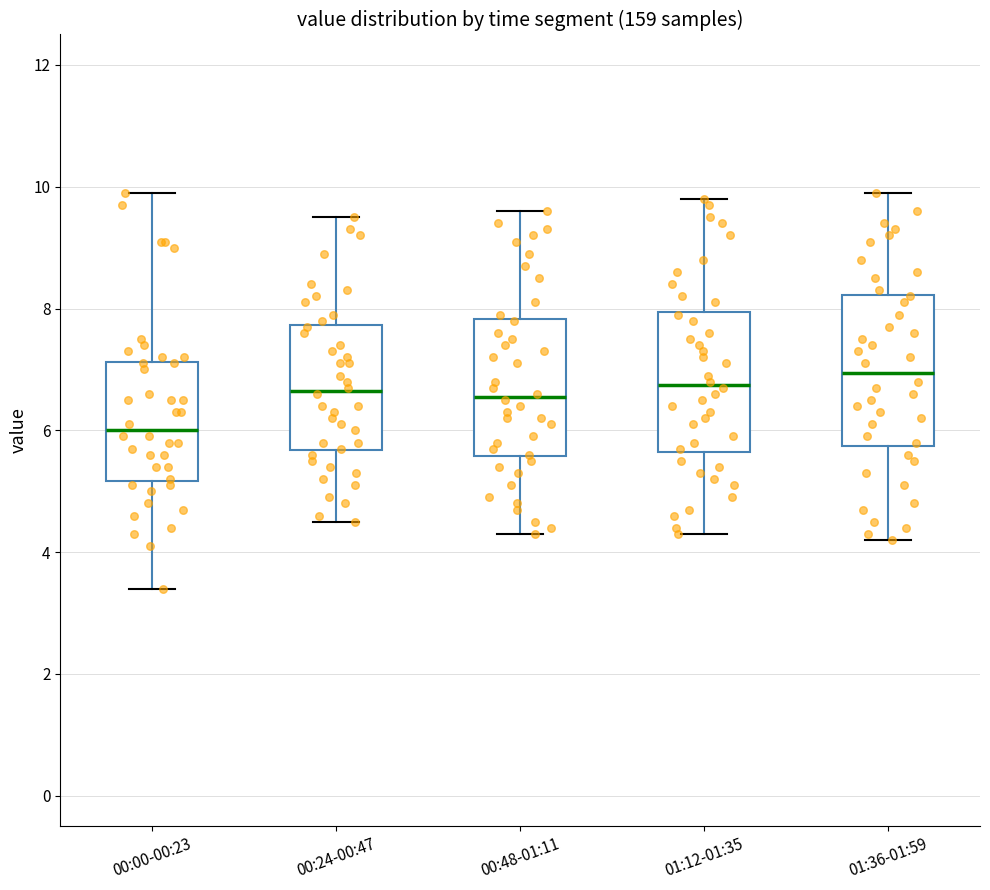

Reading left to right, read every box against the y-axis: the position of its median line, the range the box covers, and the ends of its whiskers. The values are not printed on the chart, so give them approximately, as read against the axis.

00:00-00:23: median 6.0, box 5.2 to 7.2, whiskers 3.4 to 10.0
00:24-00:47: median 6.6, box 5.6 to 7.8, whiskers 4.6 to 9.6
00:48-01:11: median 6.6, box 5.6 to 7.8, whiskers 4.4 to 9.6
01:12-01:35: median 6.8, box 5.6 to 8.0, whiskers 4.4 to 9.8
01:36-01:59: median 7.0, box 5.8 to 8.2, whiskers 4.2 to 10.0